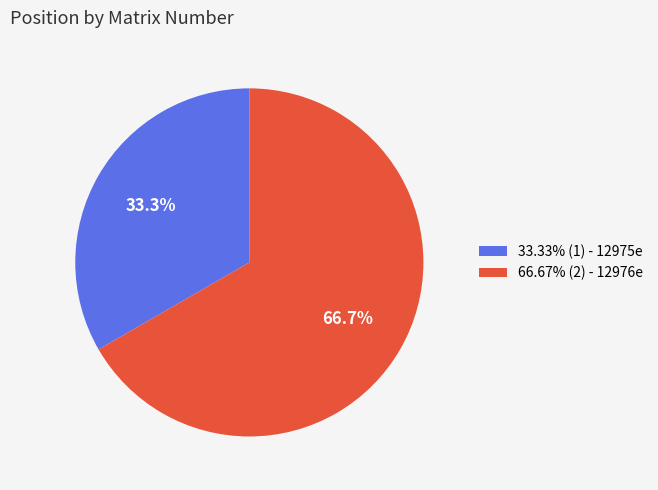

Combined, what portion of the pie is 66.67% (2) - 12976e and 33.33% (1) - 12975e?

100.0%